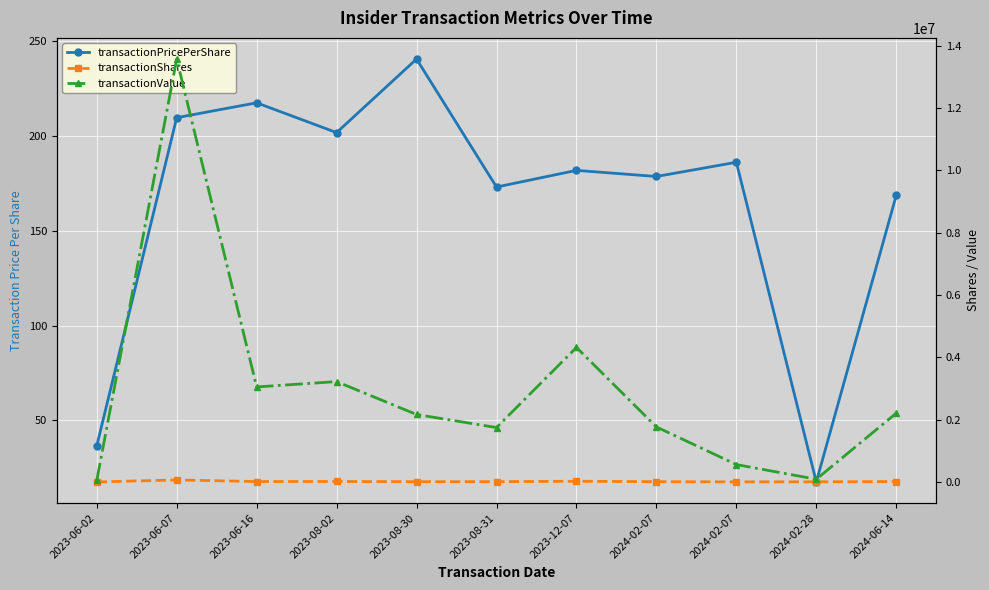

How many values in the transactionPricePerShare series exceed 181?

6